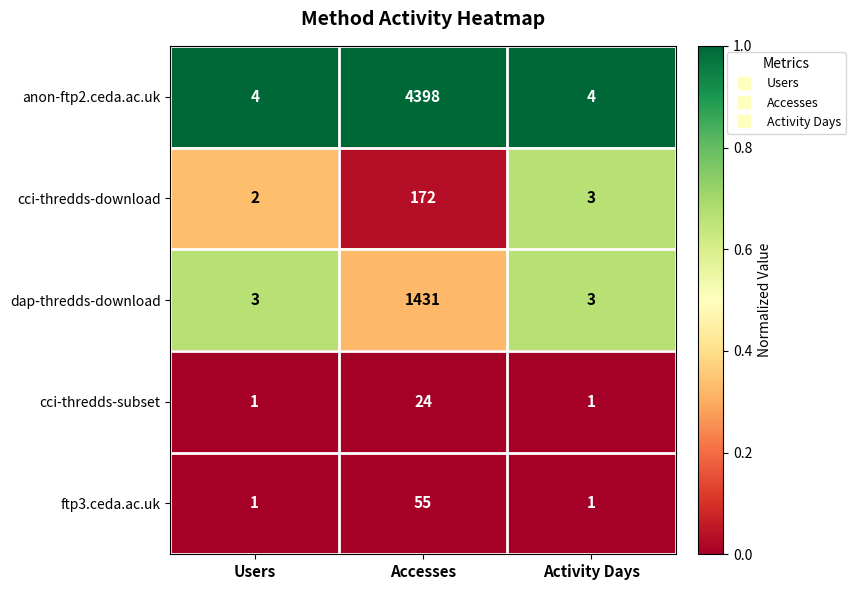

Which series has the widest spread of values?

anon-ftp2.ceda.ac.uk